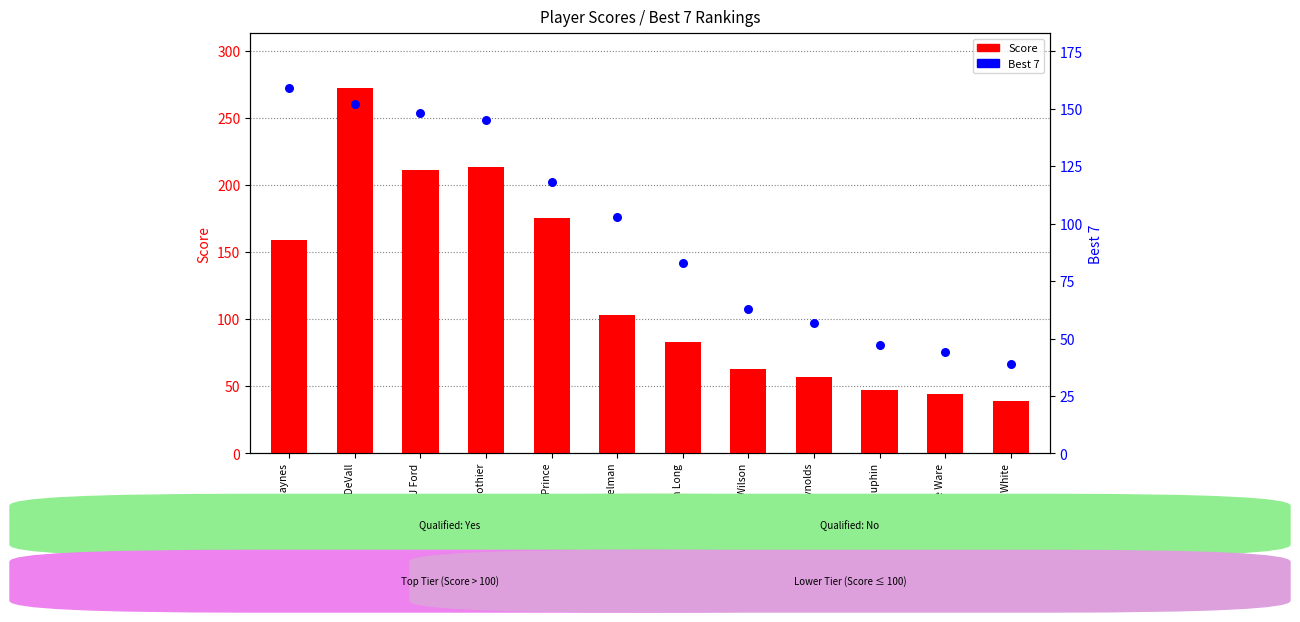

What are all the series names shown in the legend?

Score, Best 7